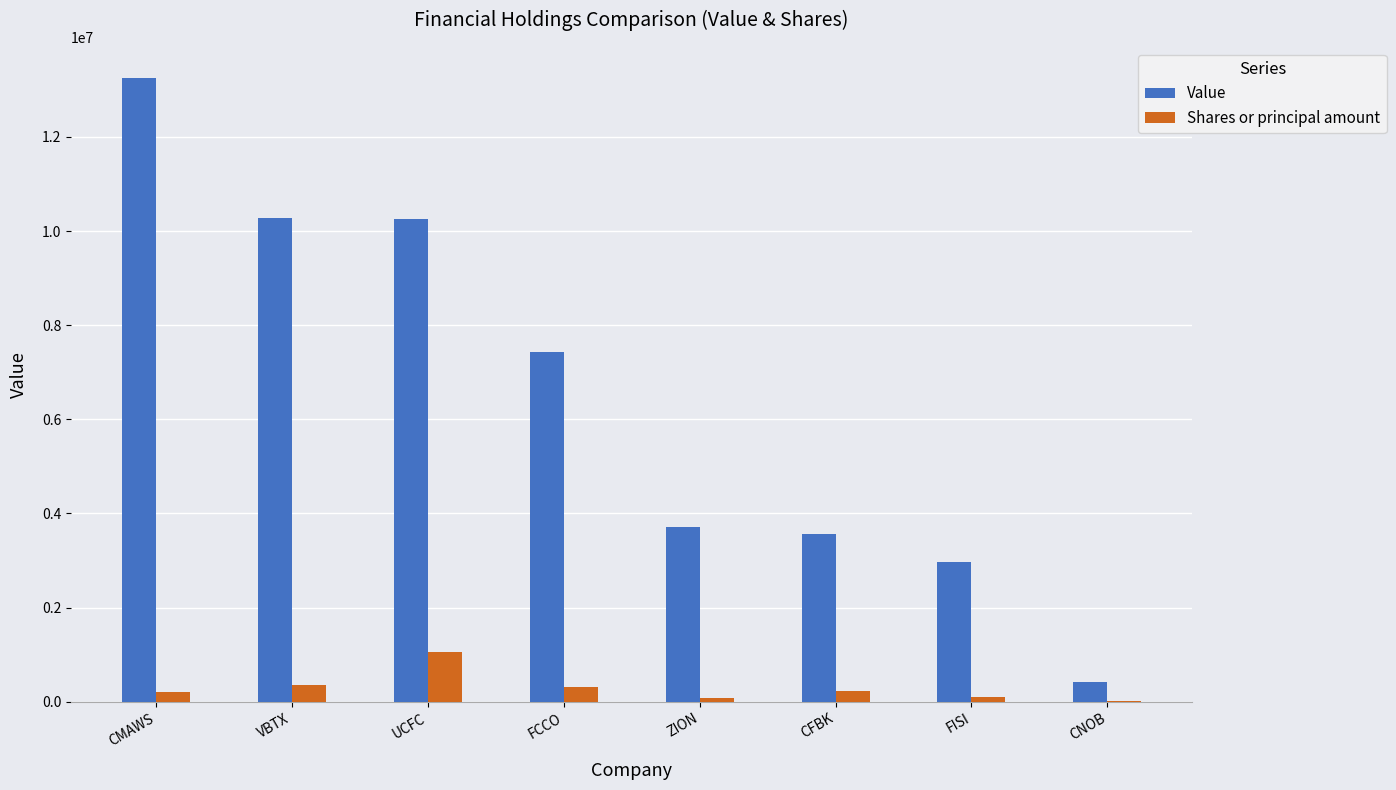

Is the value of Value at VBTX greater than the value of Shares or principal amount at CMAWS?

Yes